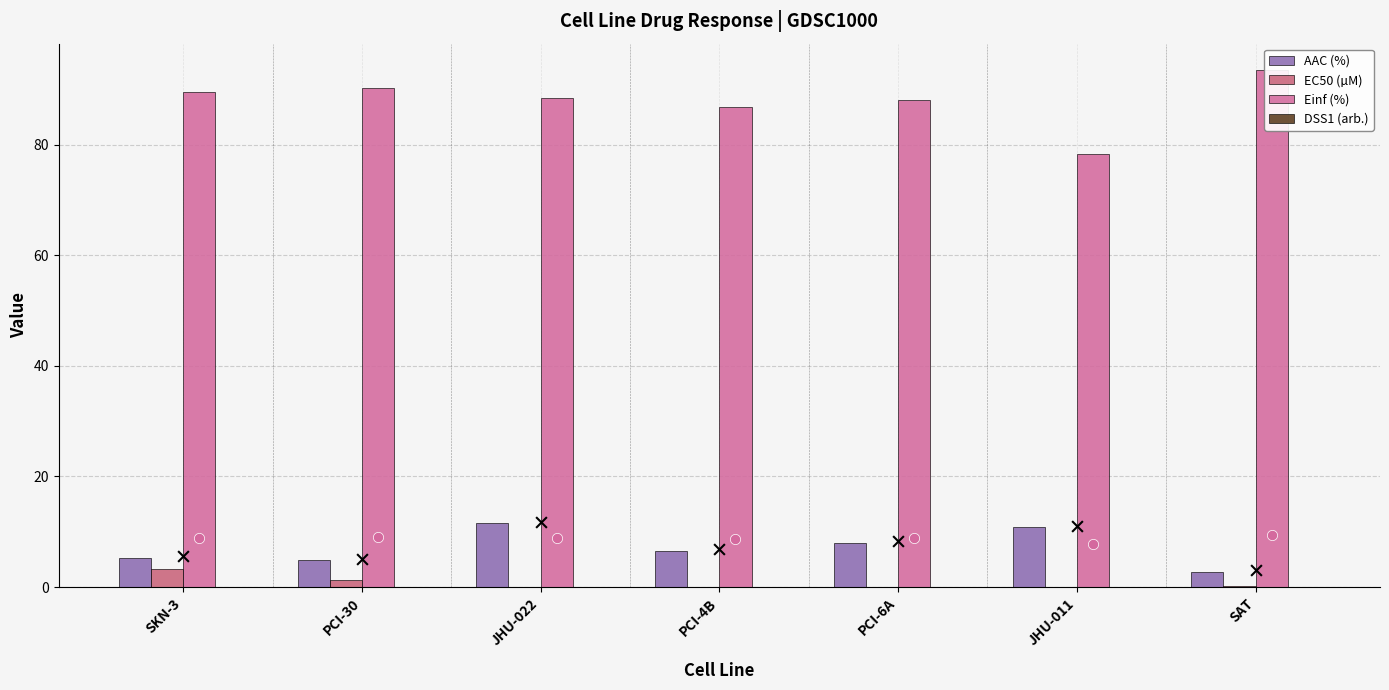

At how many categories does at least one series exceed 4?

7